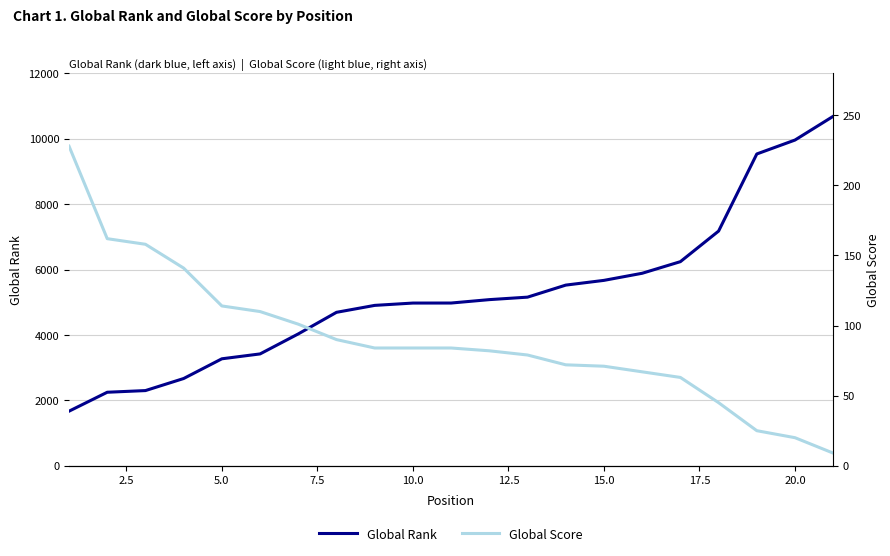

How many distinct data groups are displayed?

2